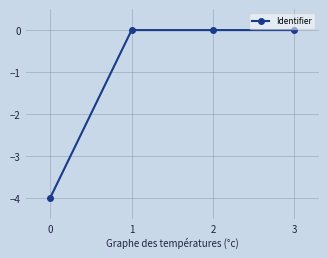

Does the chart have visible grid lines?

Yes